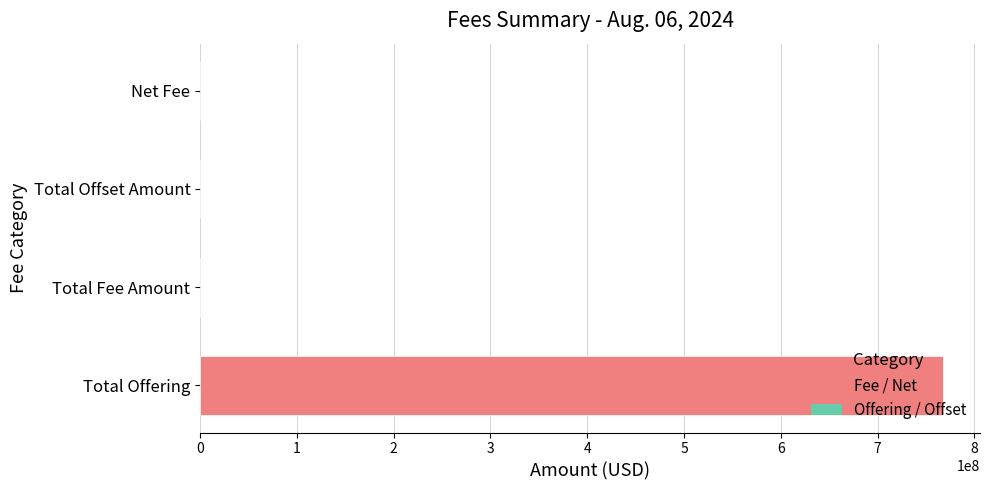

What is the sum of all values?

767636539.4